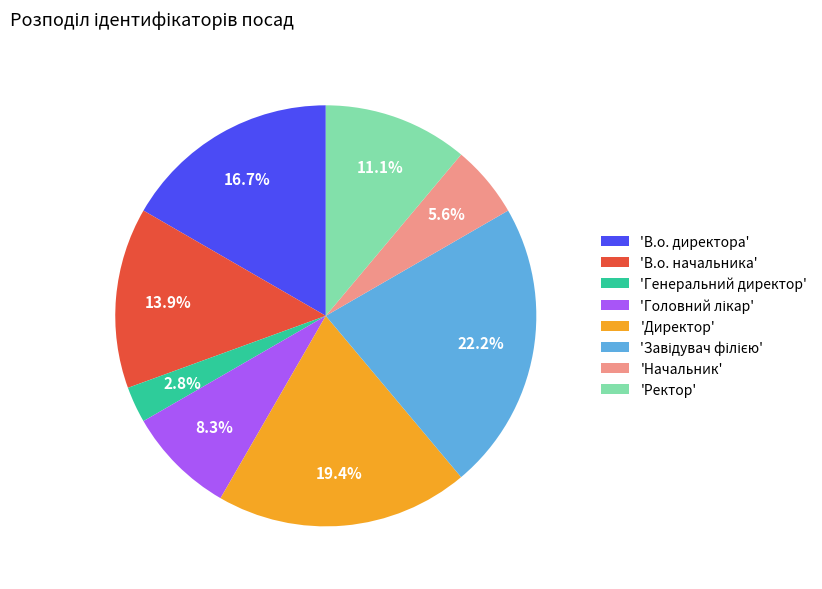

Count the number of slices in the pie.

8